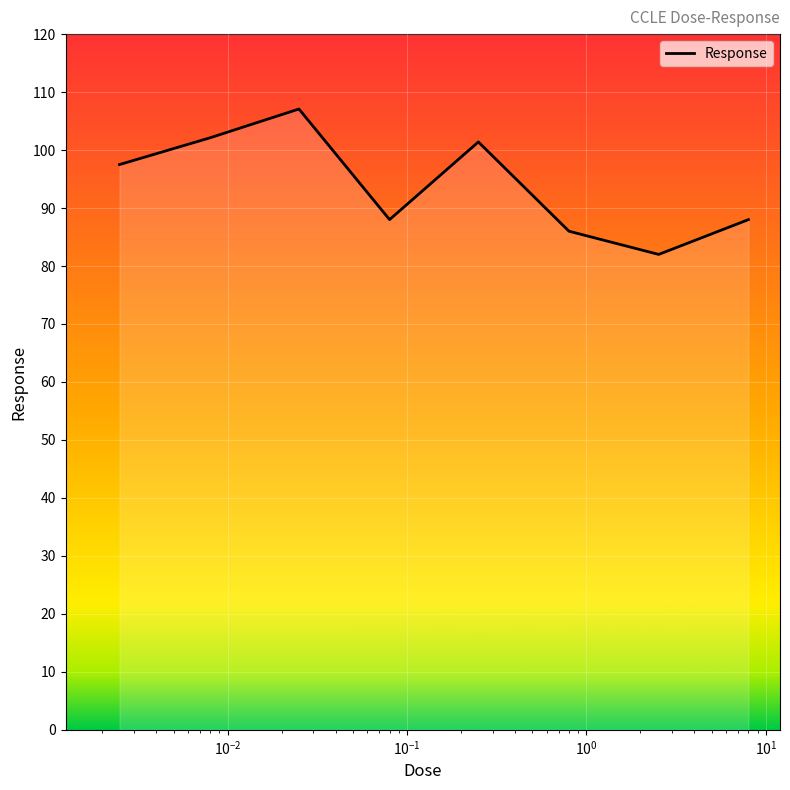

What is the smallest value displayed?

82.0